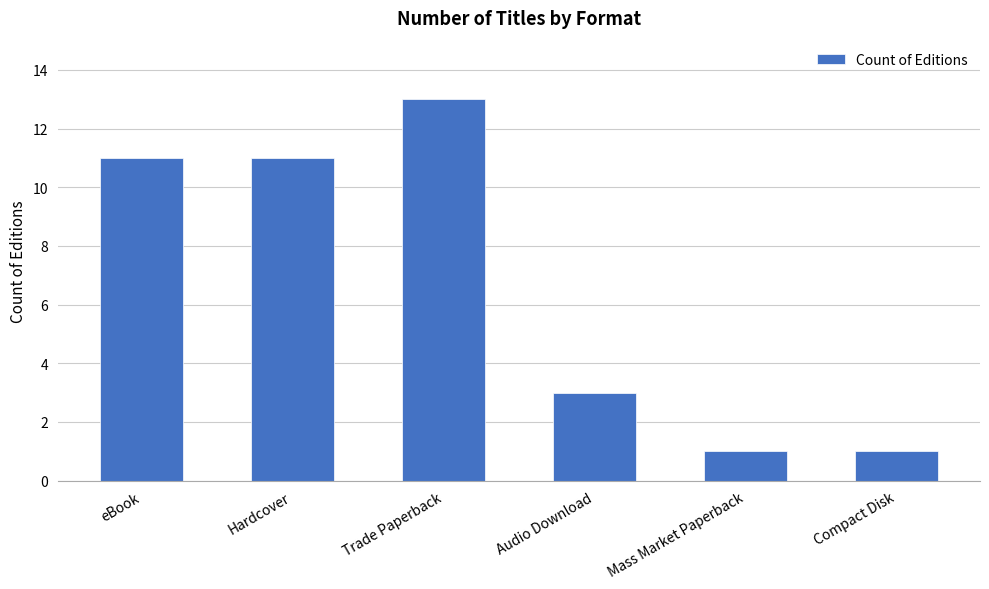

What is the label of the 3rd bar from the left?

Trade Paperback